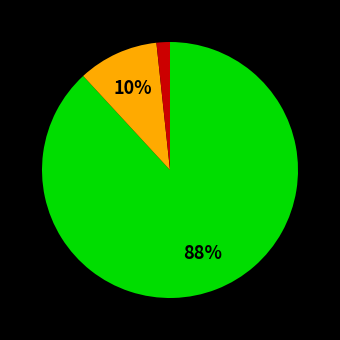

Does any single category account for the majority?

Yes